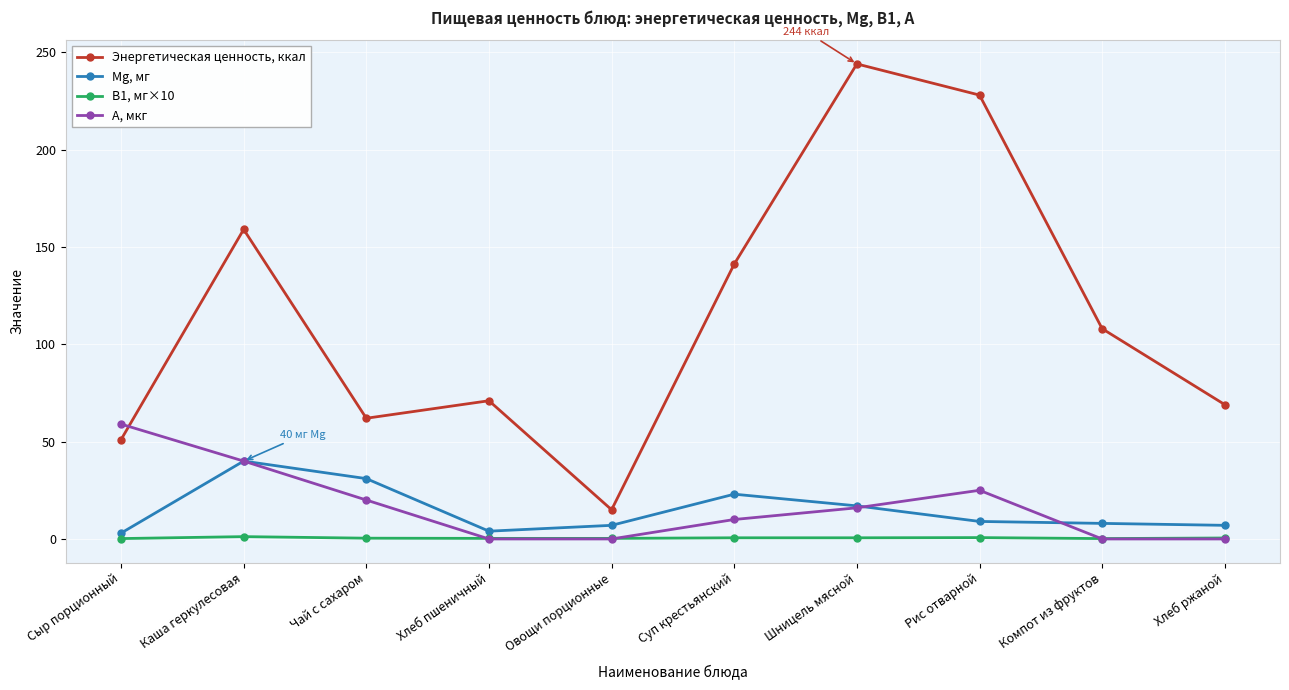

True or false: Mg, мг and Энергетическая ценность, ккал intersect in this chart.

False